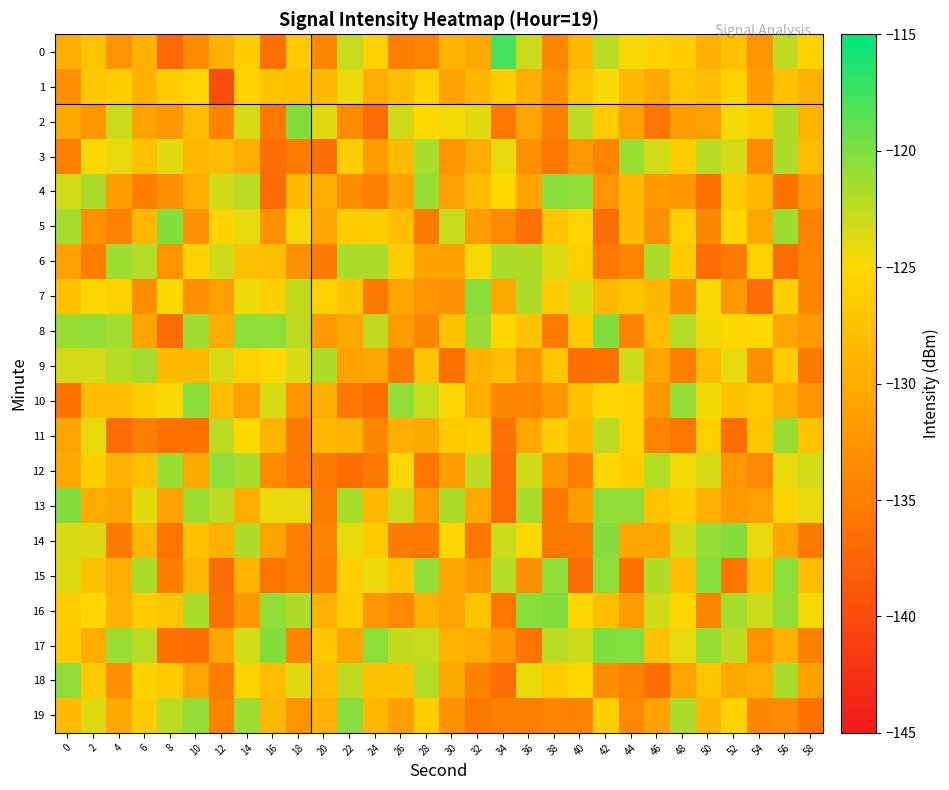

At 24, list the series in order from largest to smallest.

17, 6, 8, 15, 0, 5, 14, 18, 13, 19, 1, 9, 3, 16, 11, 4, 12, 7, 10, 2